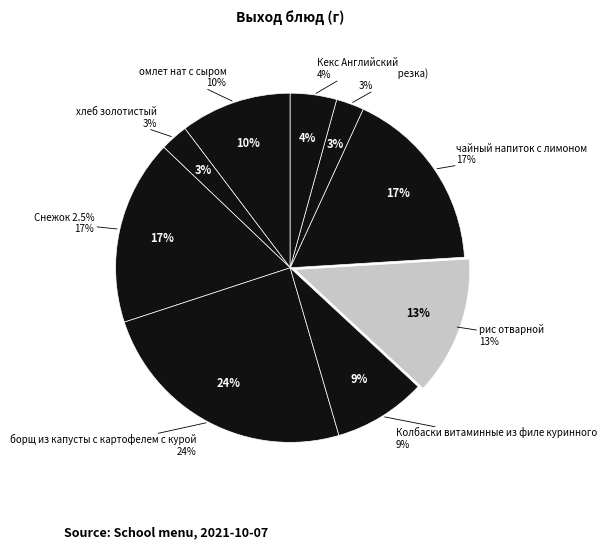

Rank the categories by value from lowest to highest.

хлеб золотистый, хлеб (нарезка), Кекс Английский, Колбаски витаминные из филе куринного, омлет нат с сыром, рис отварной, Снежок 2.5%, чайный напиток с лимоном, борщ из капусты с картофелем с курой